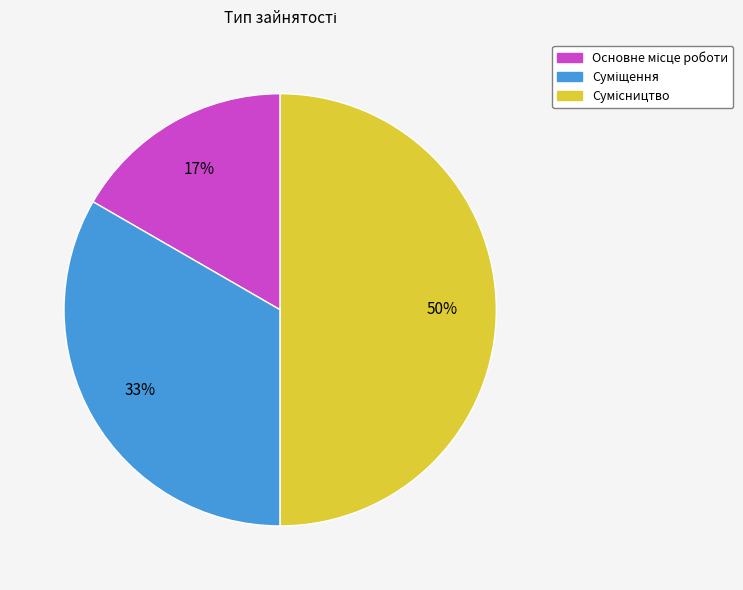

To the nearest percent, what is the average slice percentage?

33%